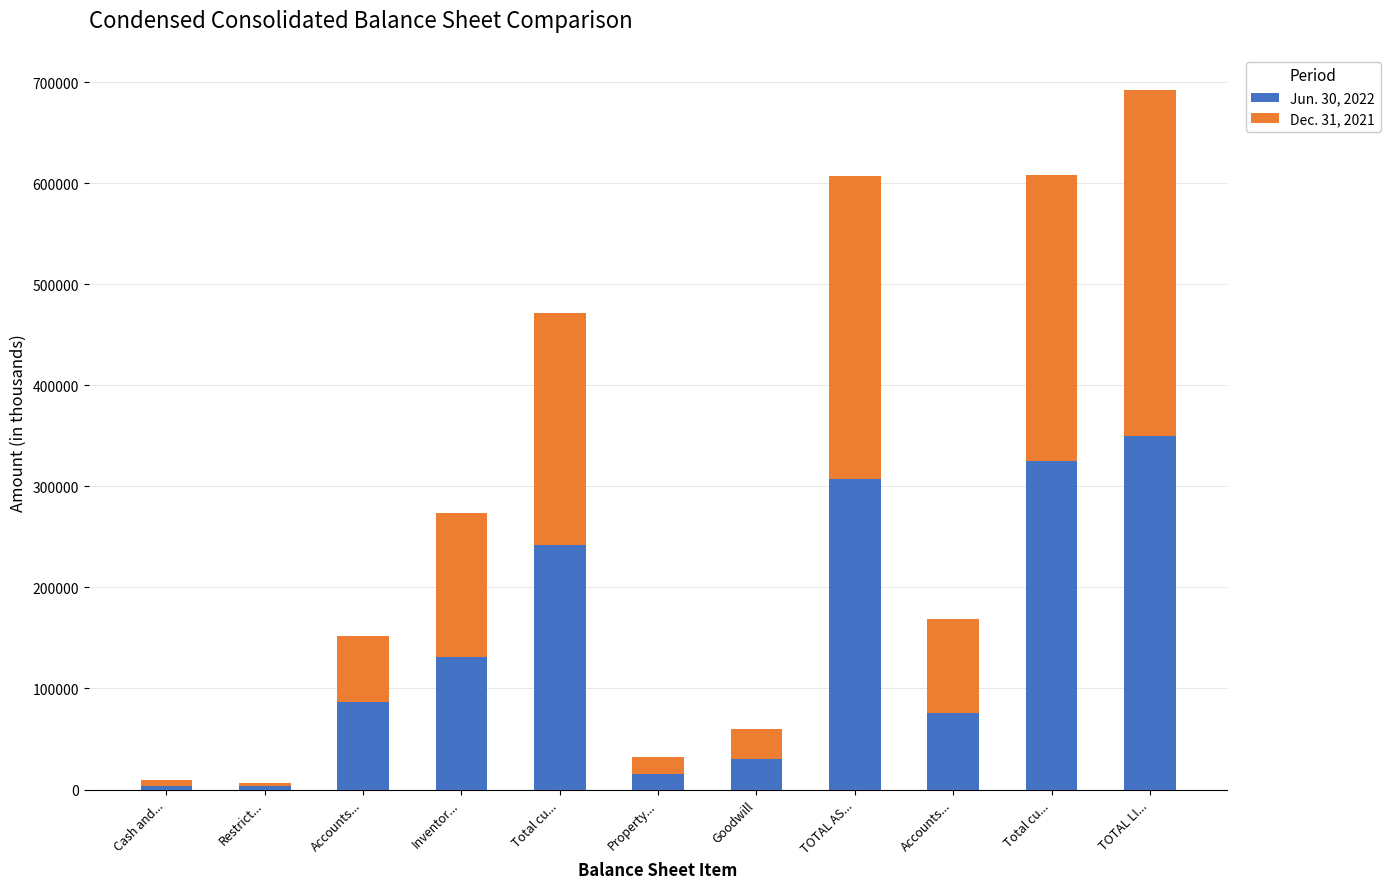

The Dec. 31, 2021 series shows 125953 at TOTAL AS.... True or false?

False